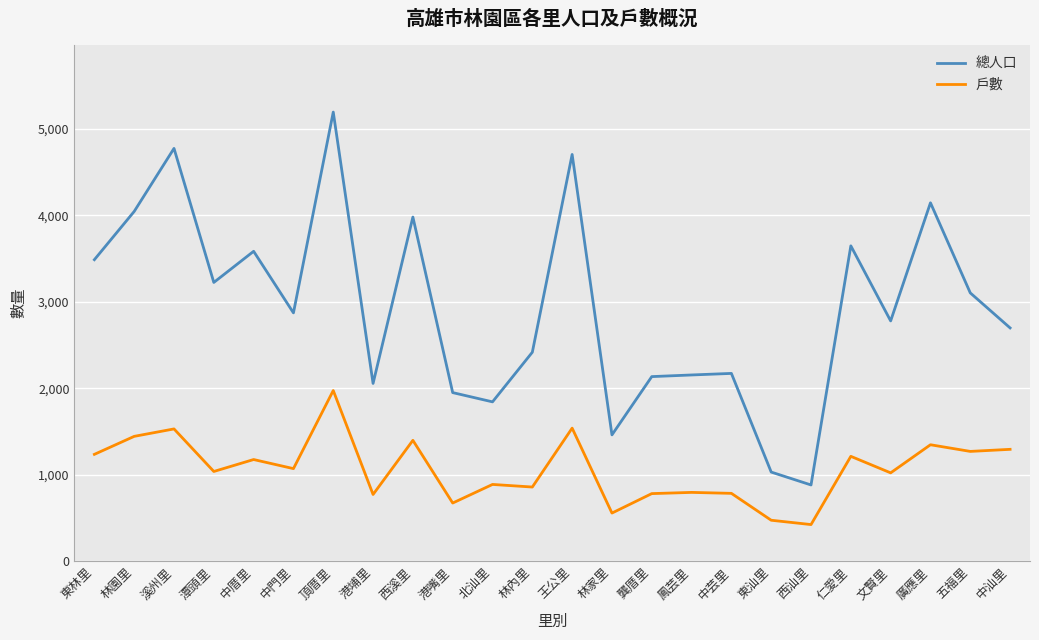

Does the chart display data point markers on the line(s)?

No